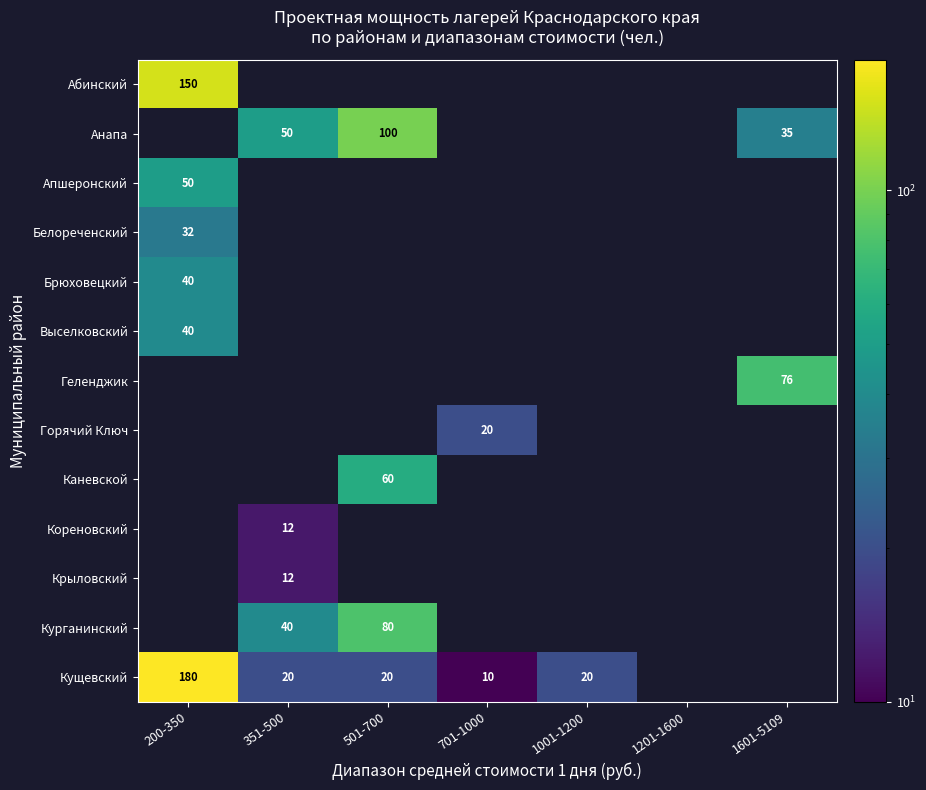

List the labels in order of Кущевский value, smallest first.

701-1000, 351-500, 501-700, 1001-1200, 200-350, 1201-1600, 1601-5109